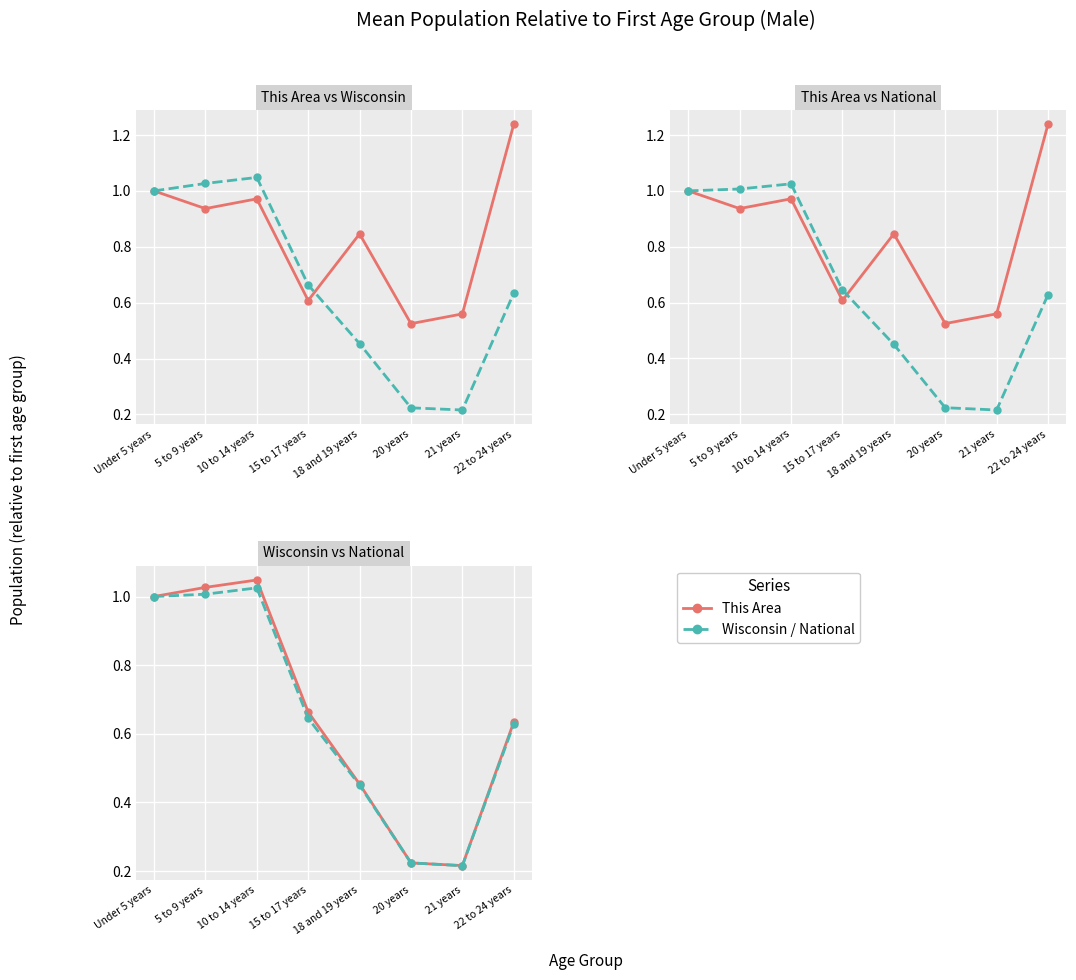

Reading left to right, list all the values displayed in this chart.

This Area: 1.0	0.9	1.0	0.6	0.8	0.5	0.6	1.2
Wisconsin: 1.0	1.0	1.0	0.7	0.5	0.2	0.2	0.6
National: 1.0	1.0	1.0	0.6	0.5	0.2	0.2	0.6